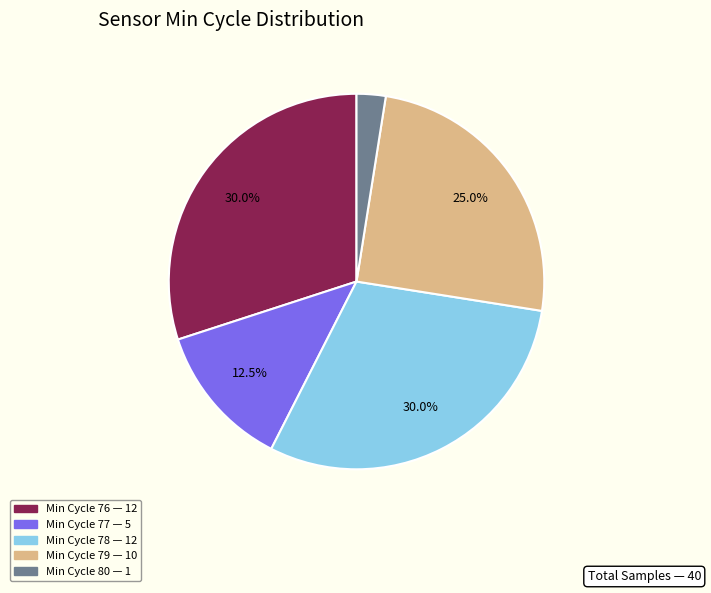

Does any single category account for the majority?

No